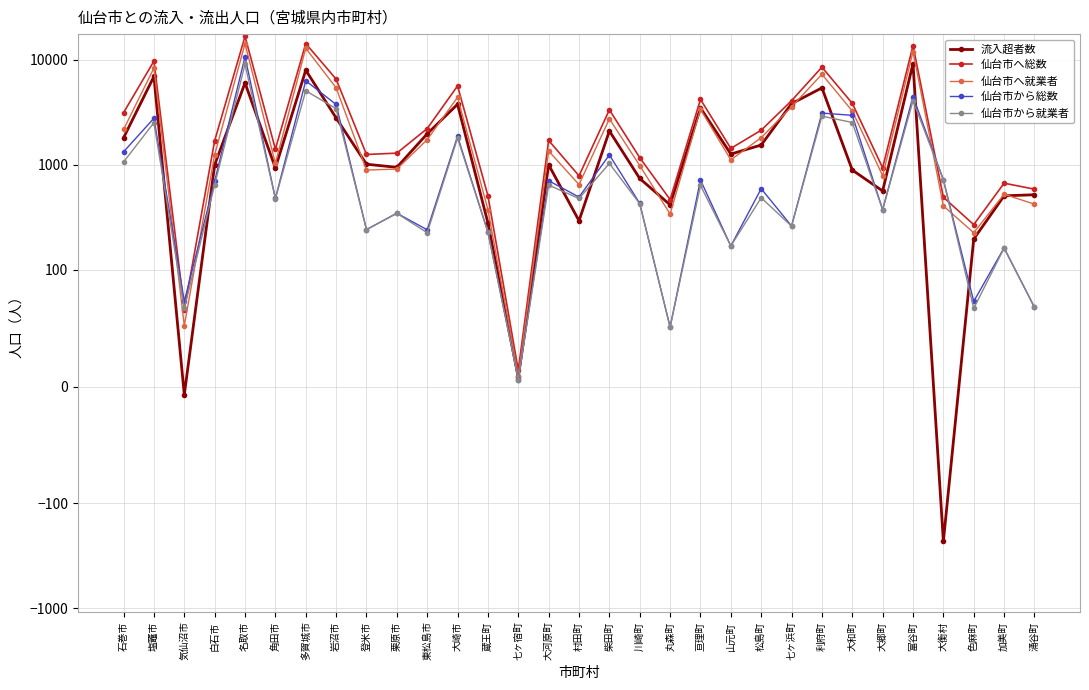

At which category does 仙台市から就業者 reach its first local valley?

気仙沼市